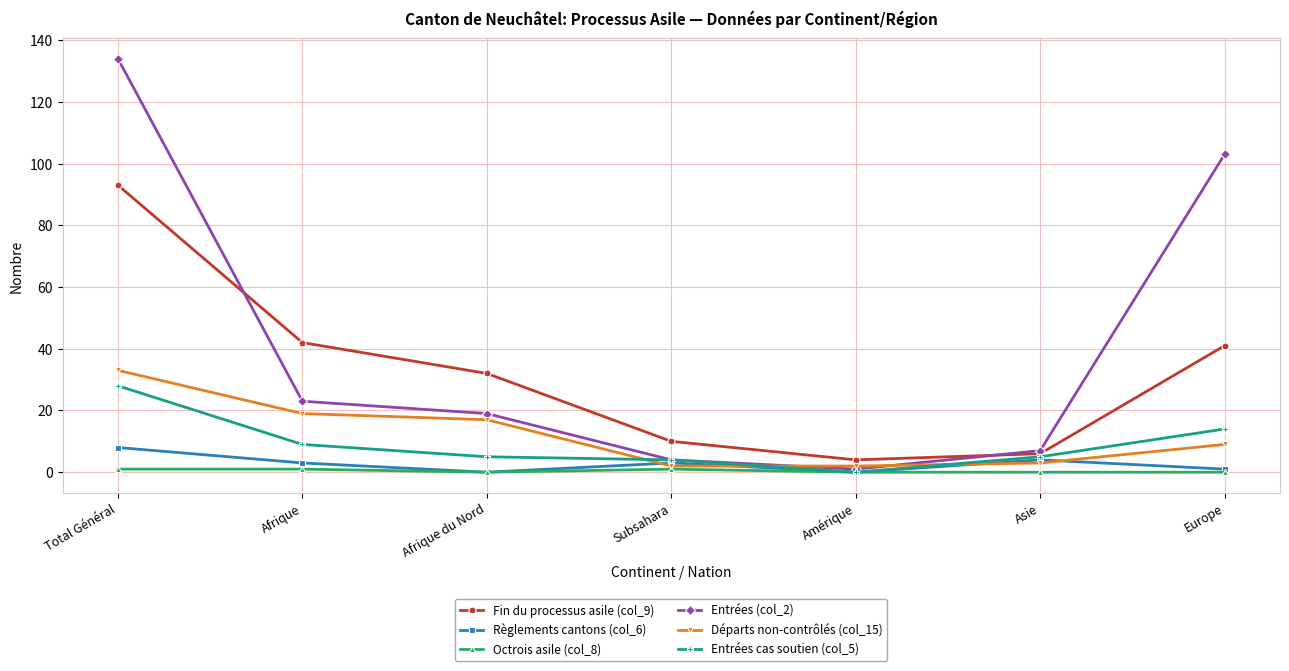

Does the chart have visible grid lines?

Yes